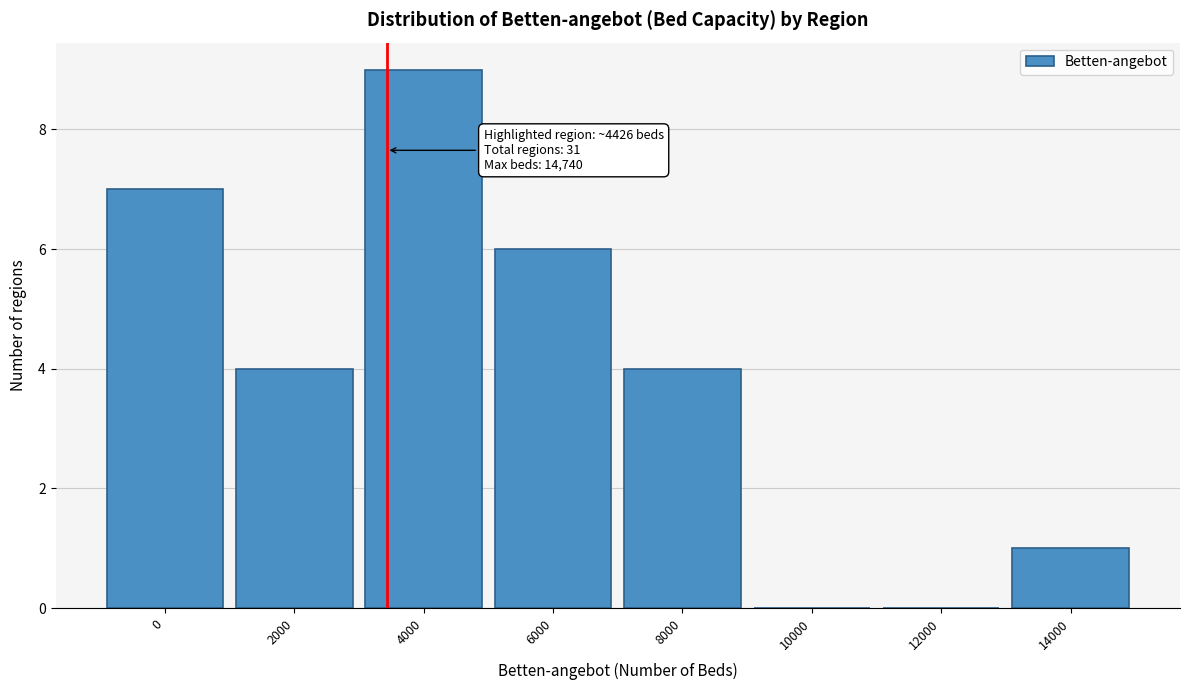

Reading right to left, what are all the values shown in this chart?

14000=1	12000=0	10000=0	8000=4	6000=6	4000=9	2000=4	0=7